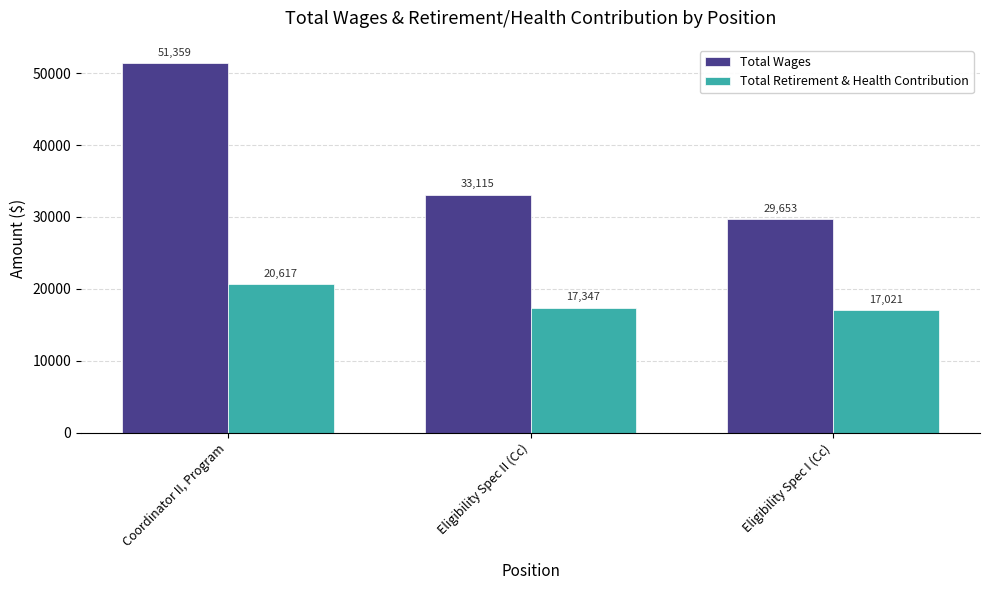

List the series in order of their peak value, highest first.

Total Wages, Total Retirement & Health Contribution